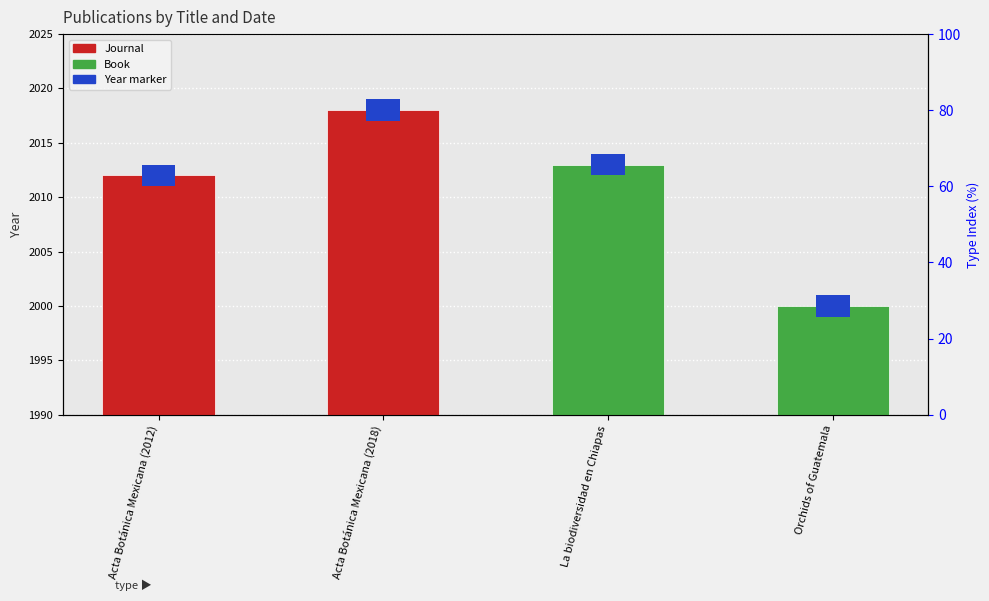

How many values exceed 2013?

1